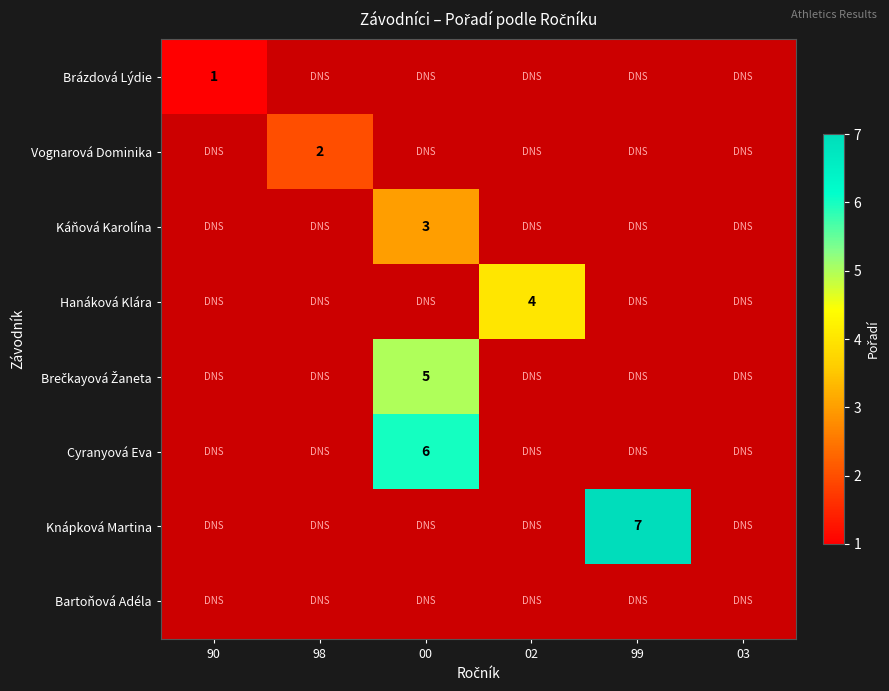

The Vognarová Dominika series shows 2 at 98. True or false?

True